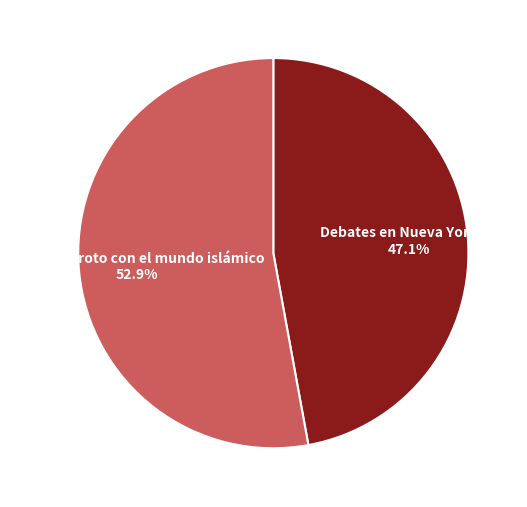

Is the sum of Debates en Nueva York (2) and El puente roto con el mundo islámico greater than half?

Yes